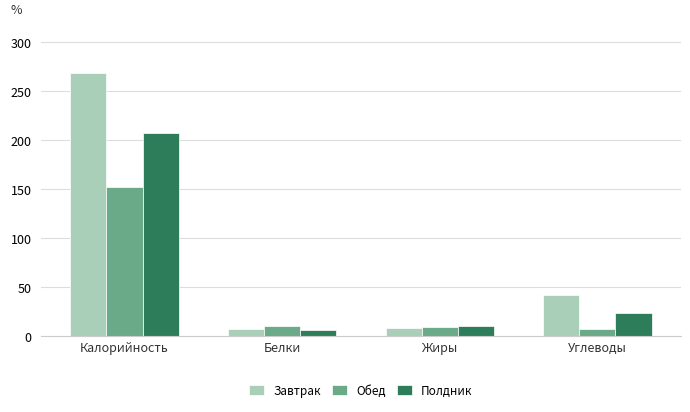

The value of Завтрак at Углеводы is 42.2. True or false?

True